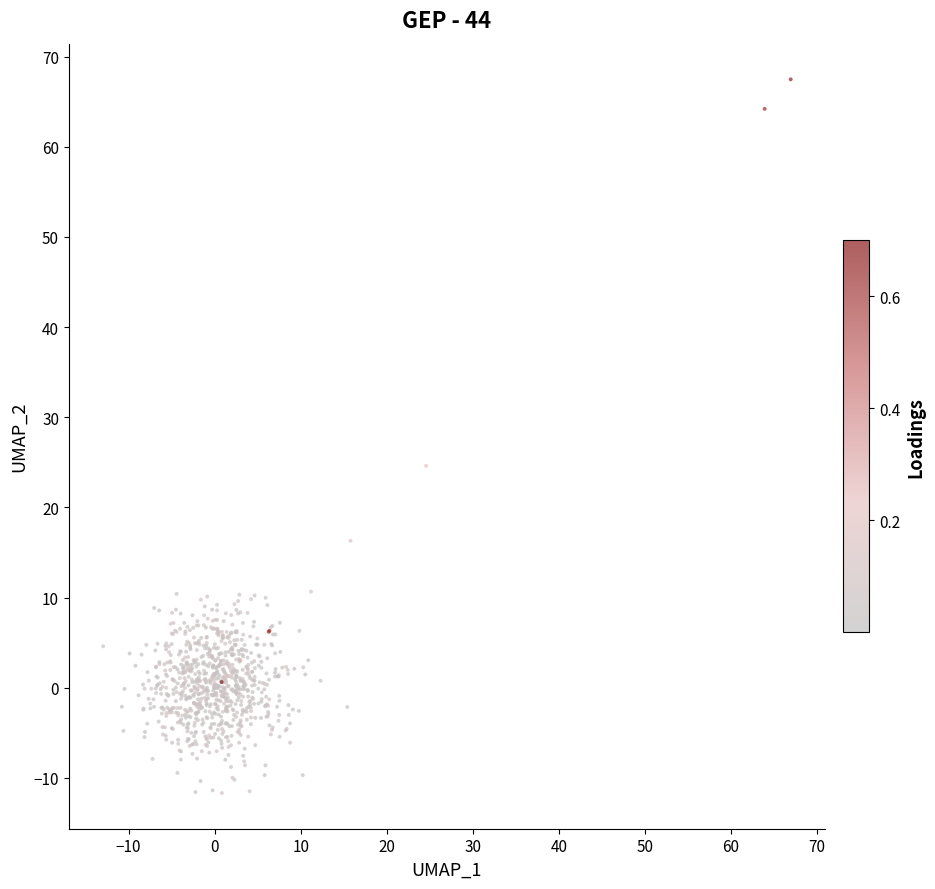

What Y value in the scatter plot is closest to 27?

24.6